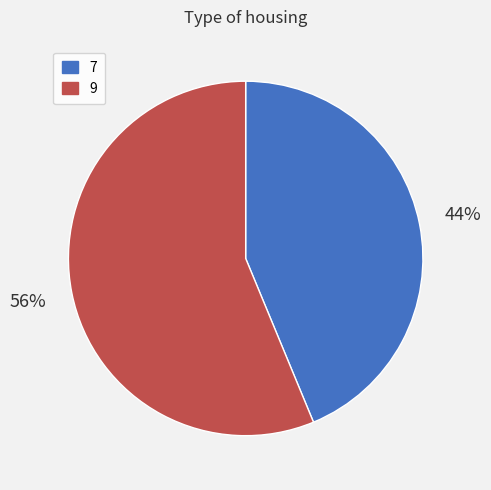

How many segments does this pie chart have?

2